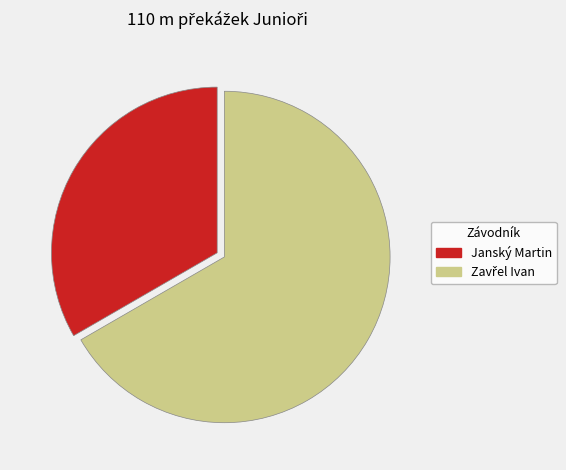

Which slice is the smallest?

Janský Martin